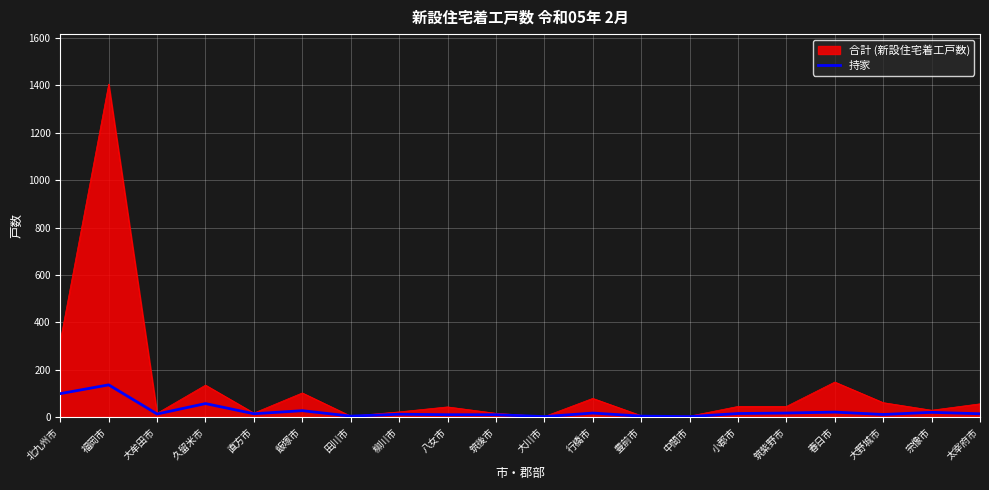

List the series in order of their peak value, highest first.

合計 (新設住宅着工戸数), 持家